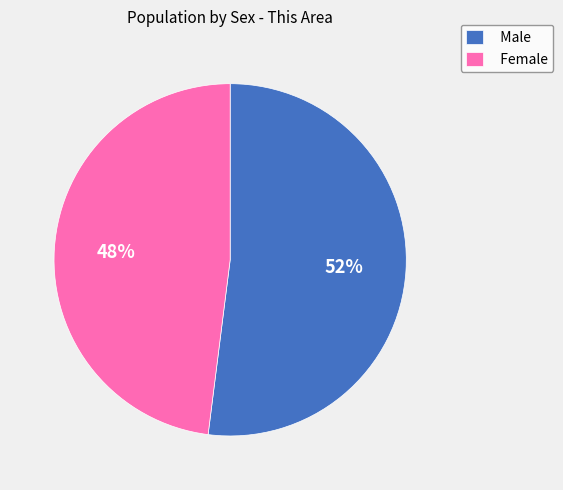

To the nearest percent, what portion does Male represent?

52%